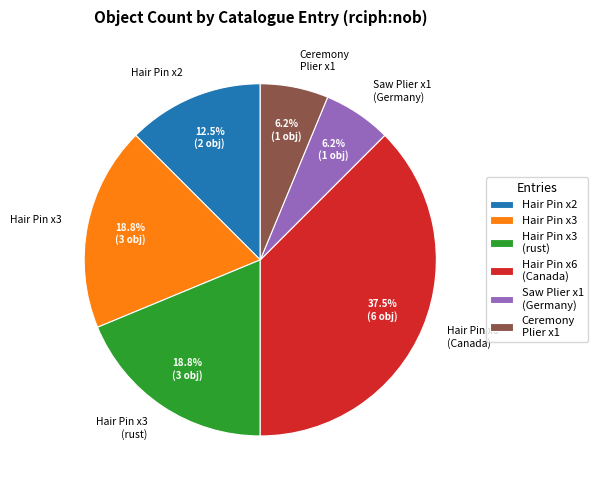

Do Hair Pin x6 (Canada) and Hair Pin x3 (rust) together represent more than half of the pie?

Yes